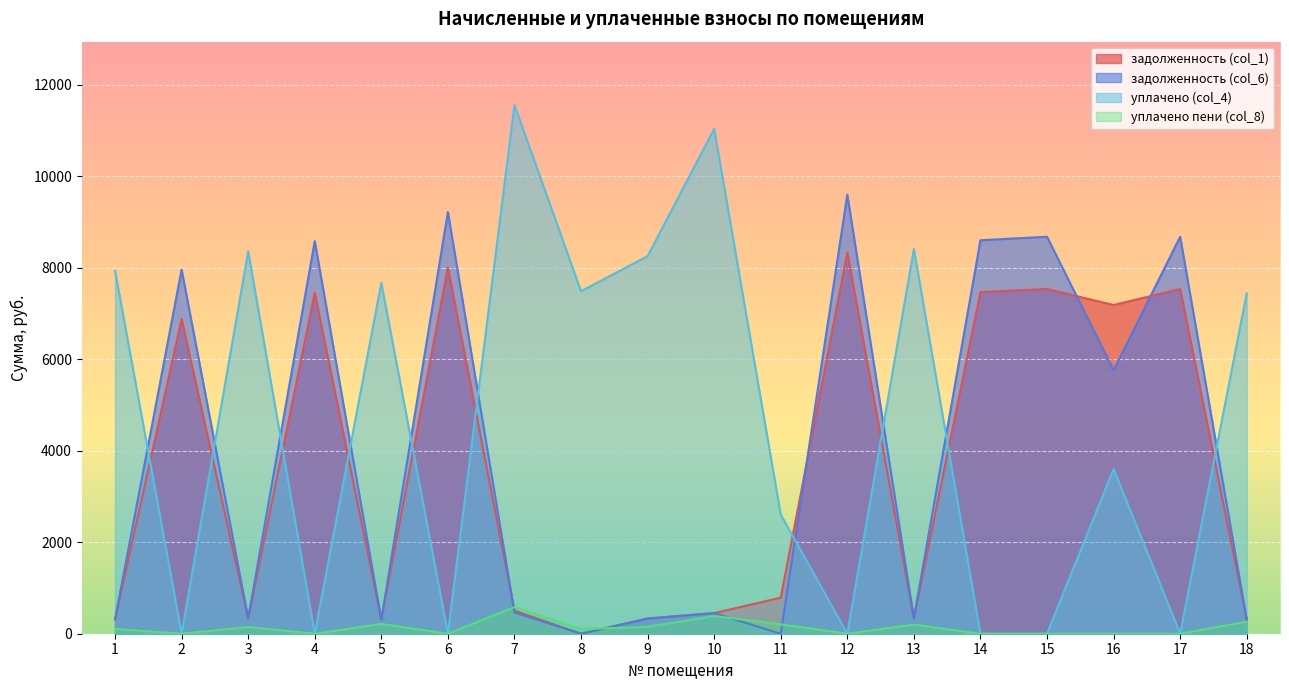

What is the approximate value of уплачено пени (col_8) at 9?

150.4